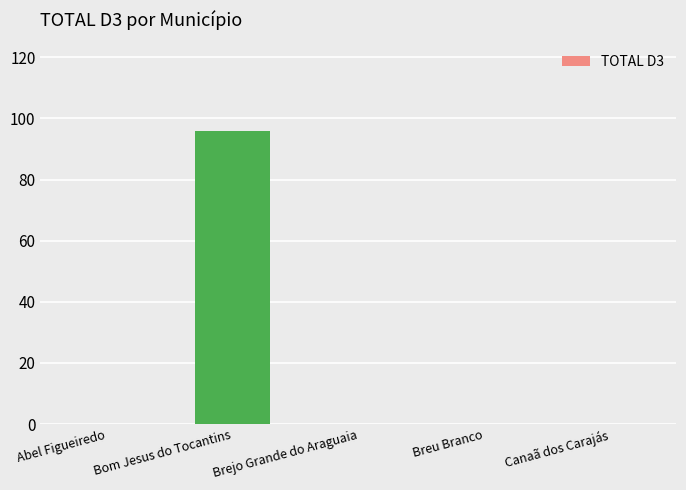

Reading left to right, extract all data points from this chart.

Abel Figueiredo=0	Bom Jesus do Tocantins=96	Brejo Grande do Araguaia=0	Breu Branco=0	Canaã dos Carajás=0